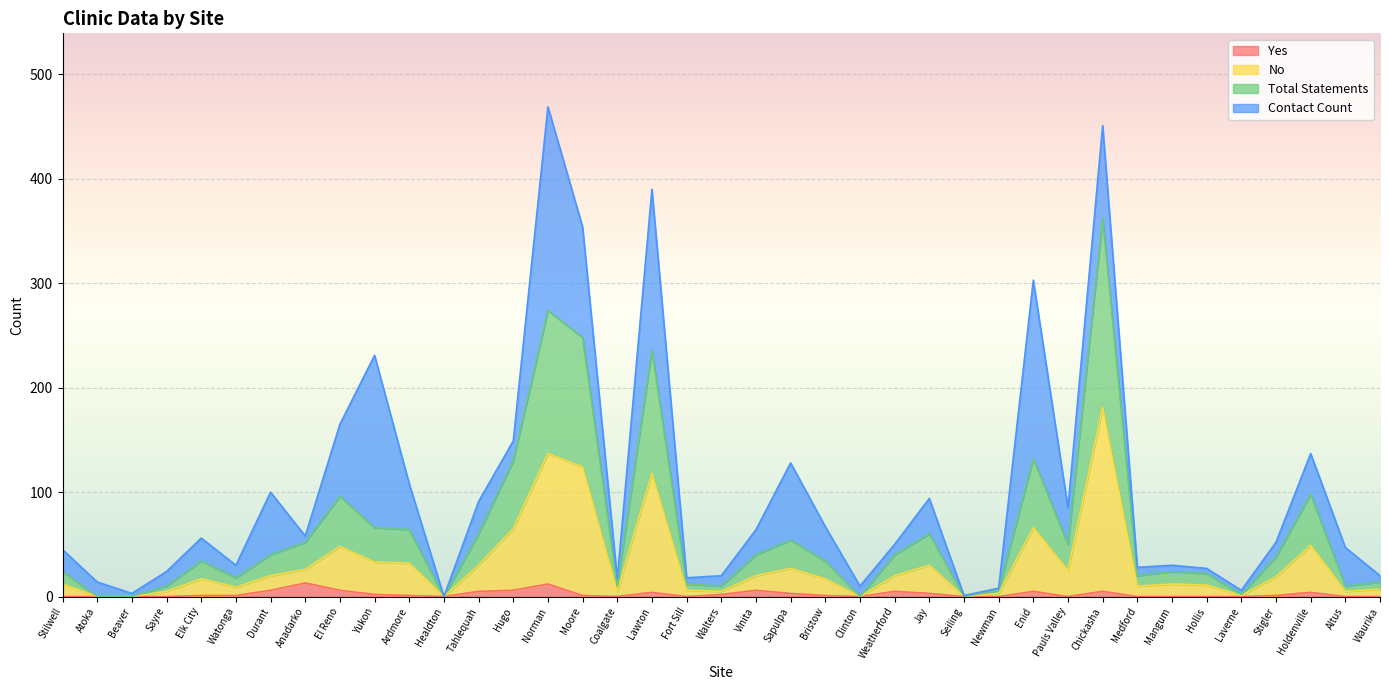

True or false: Yes has a value of 1 at Watonga.

False